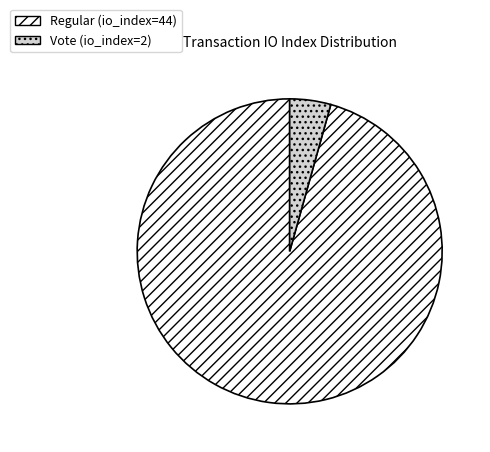

Approximately how many times larger is the value at Regular (io_index=44) compared to Vote (io_index=2)?

22.0